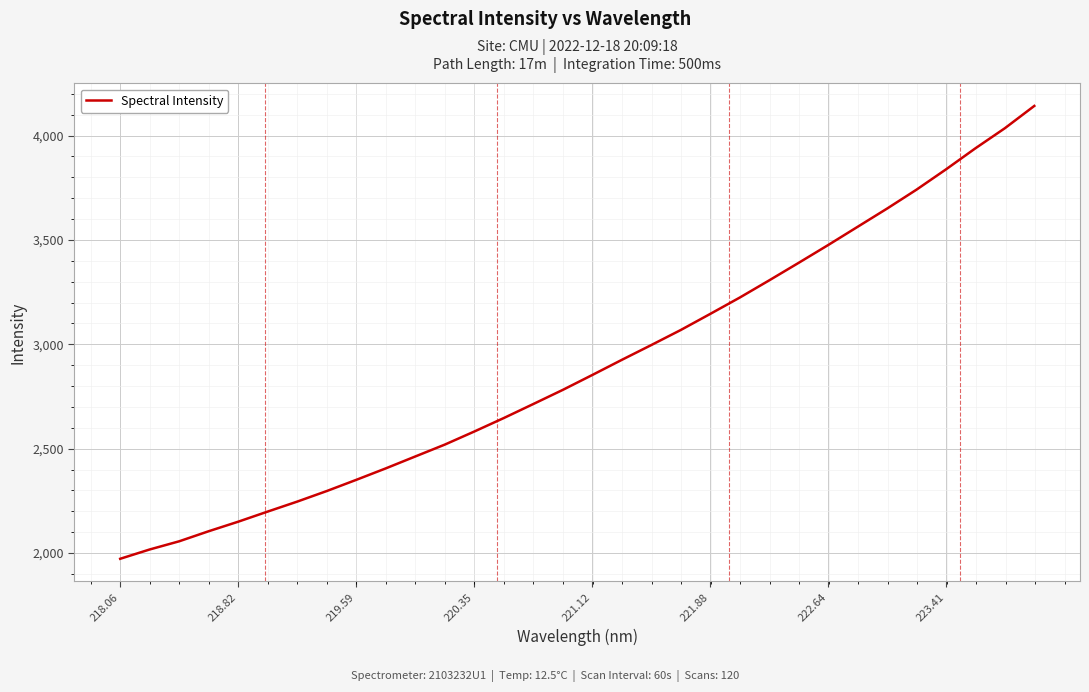

How many lines are shown in the chart?

1